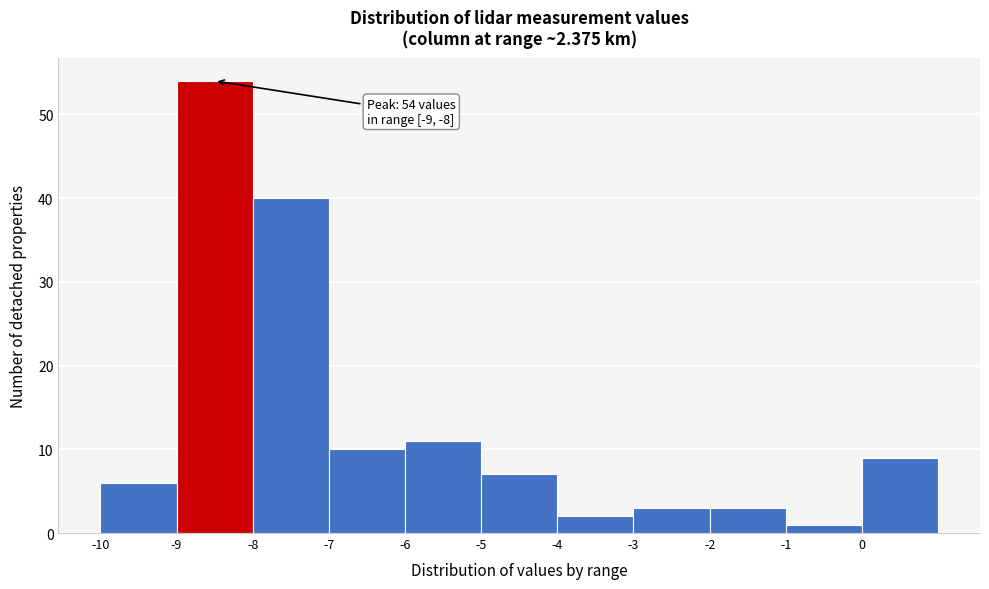

Over which range of the x-axis is the bar tallest?

-9 to -8